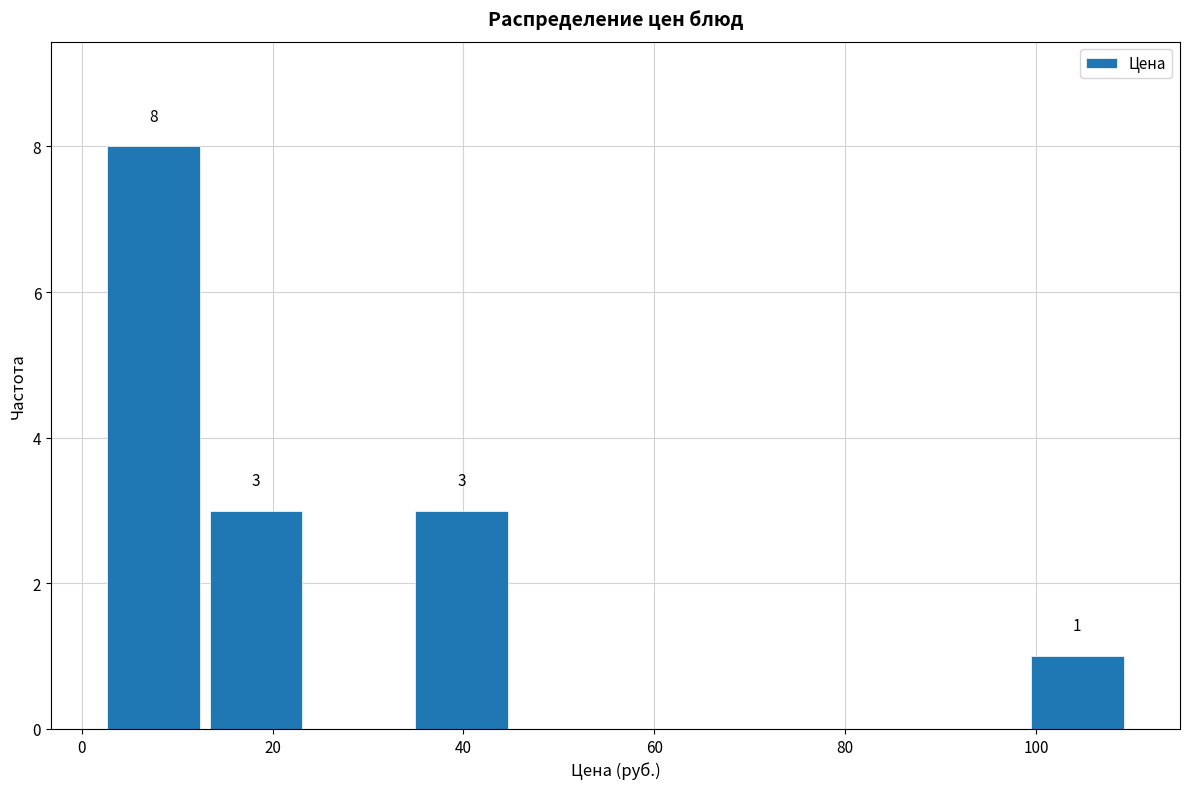

Which range on the x-axis has the tallest bar?

2 to 12